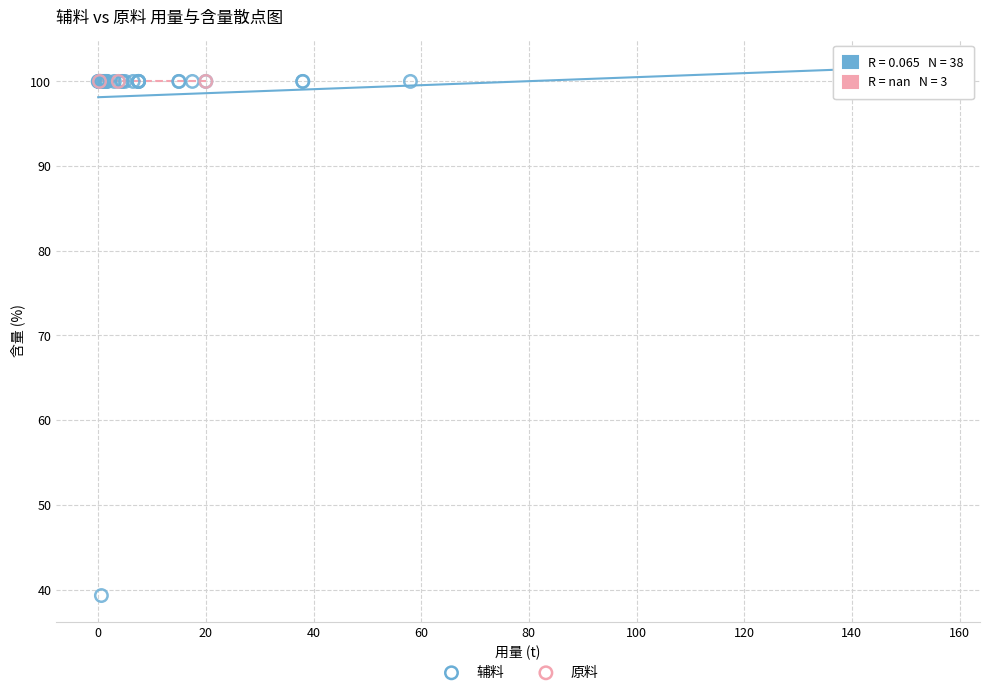

Which series contains the lowest Y value?

辅料